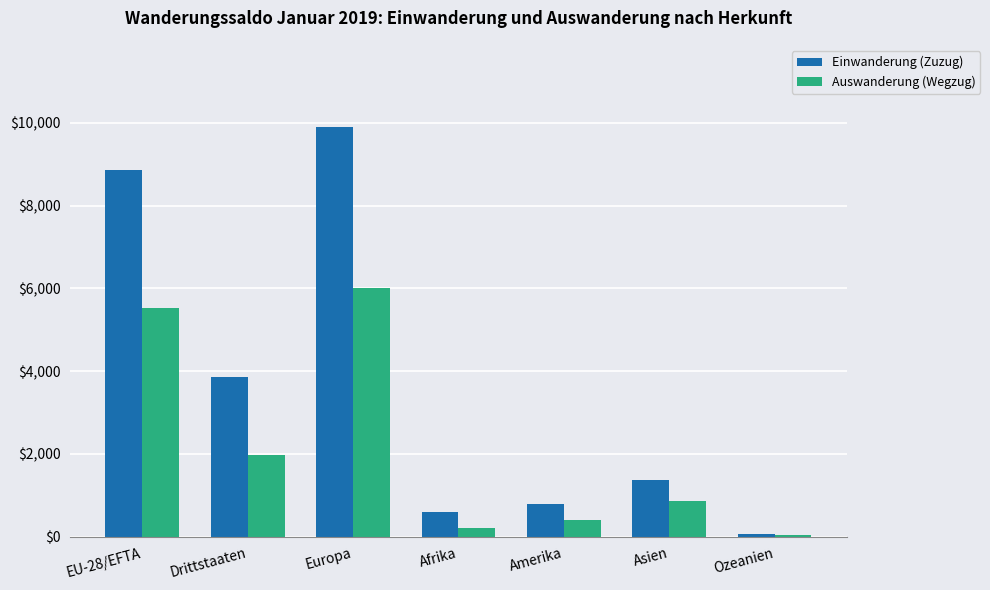

What are all the series names shown in the legend?

Einwanderung (Zuzug), Auswanderung (Wegzug)